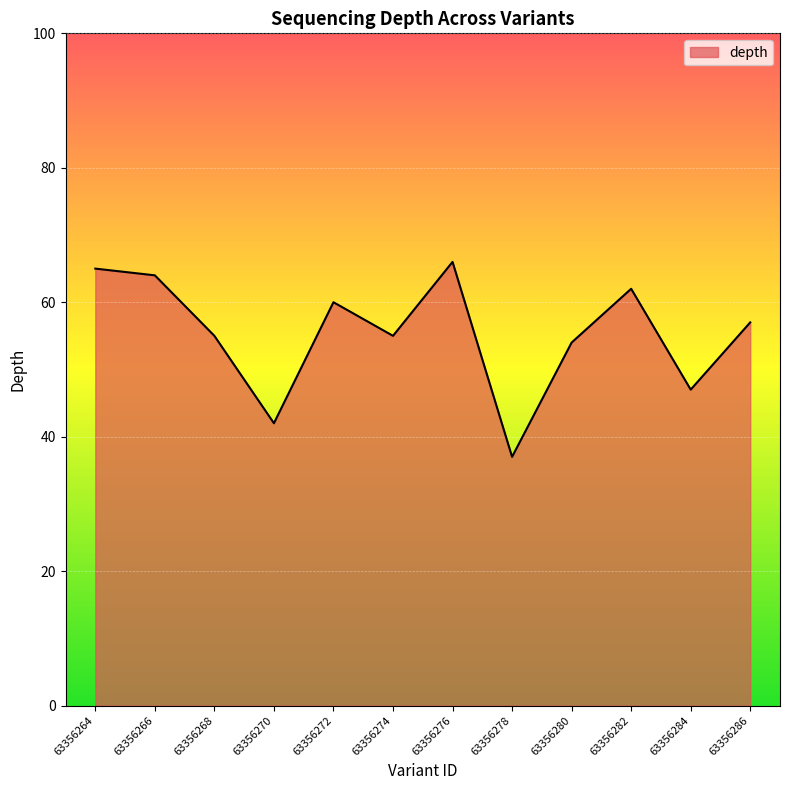

Reading right to left, extract all data points from this chart.

57	47	62	54	37	66	55	60	42	55	64	65